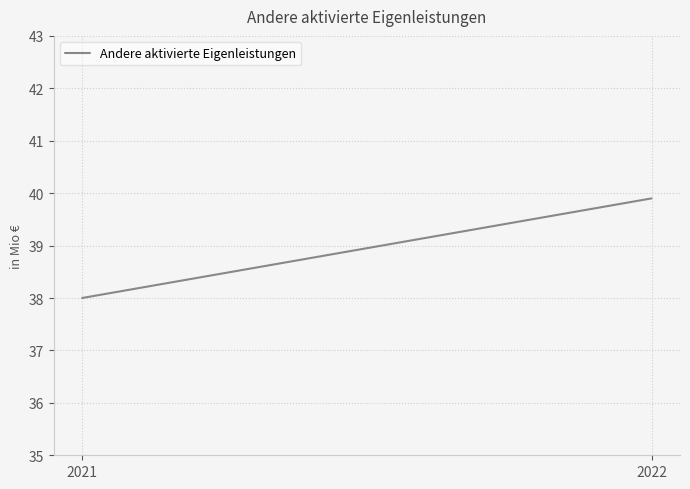

What is the value of the 2nd point from the left?

39.9